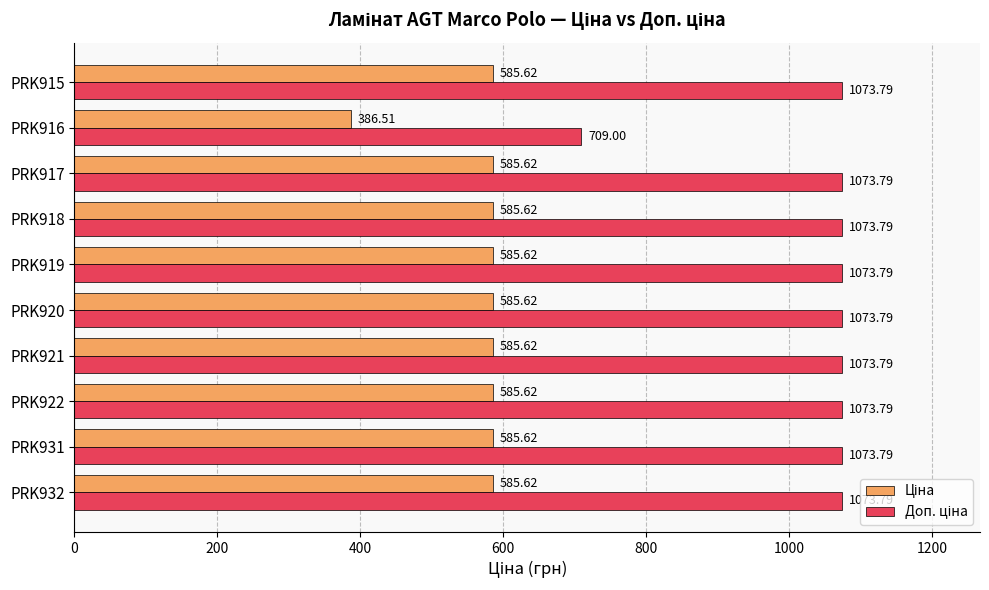

At how many categories does at least one series exceed 667?

10